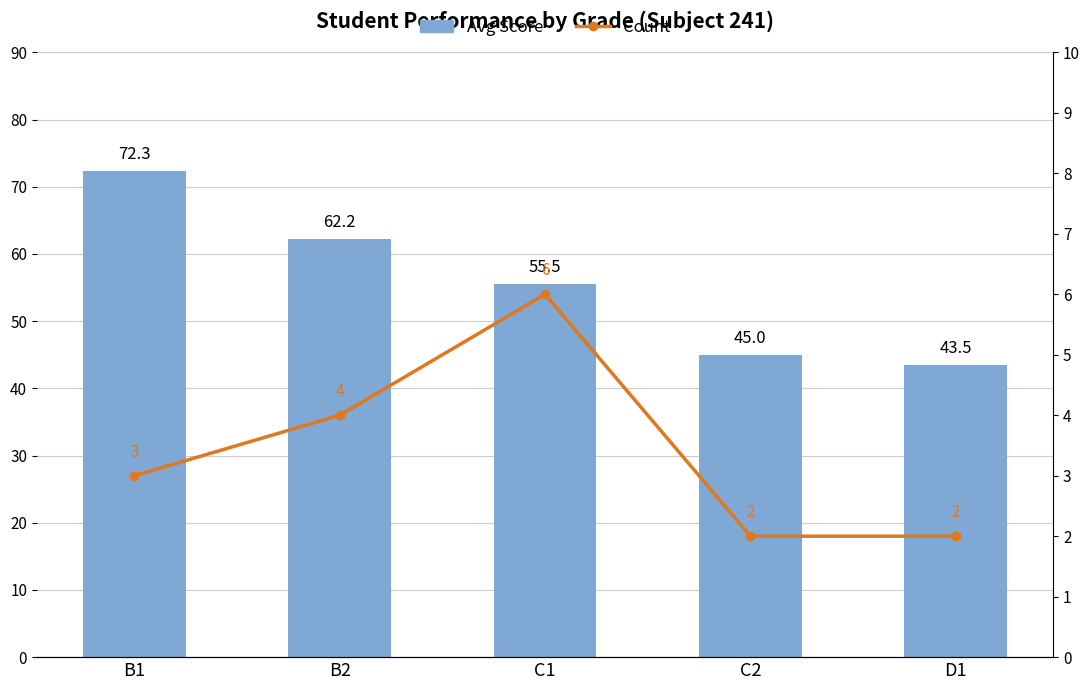

Reading right to left, extract all data points from this chart.

Avg Score: 43.5	45.0	55.5	62.2	72.3
Count: 2.0	2.0	6.0	4.0	3.0